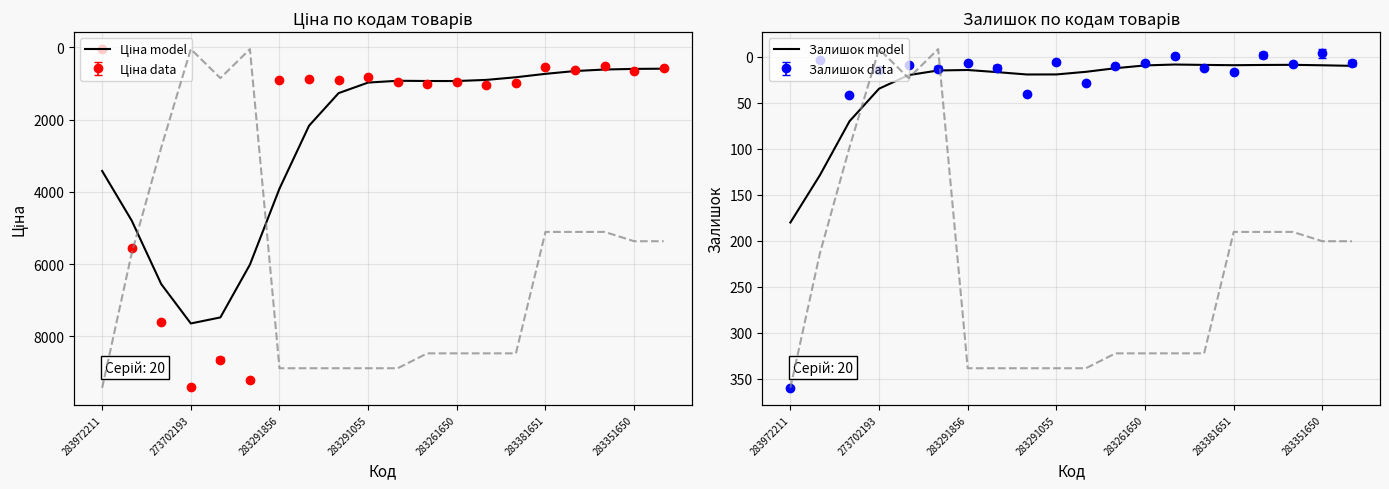

Is it true that Доп. ціна (scaled) equals 6.4 at 10?

False